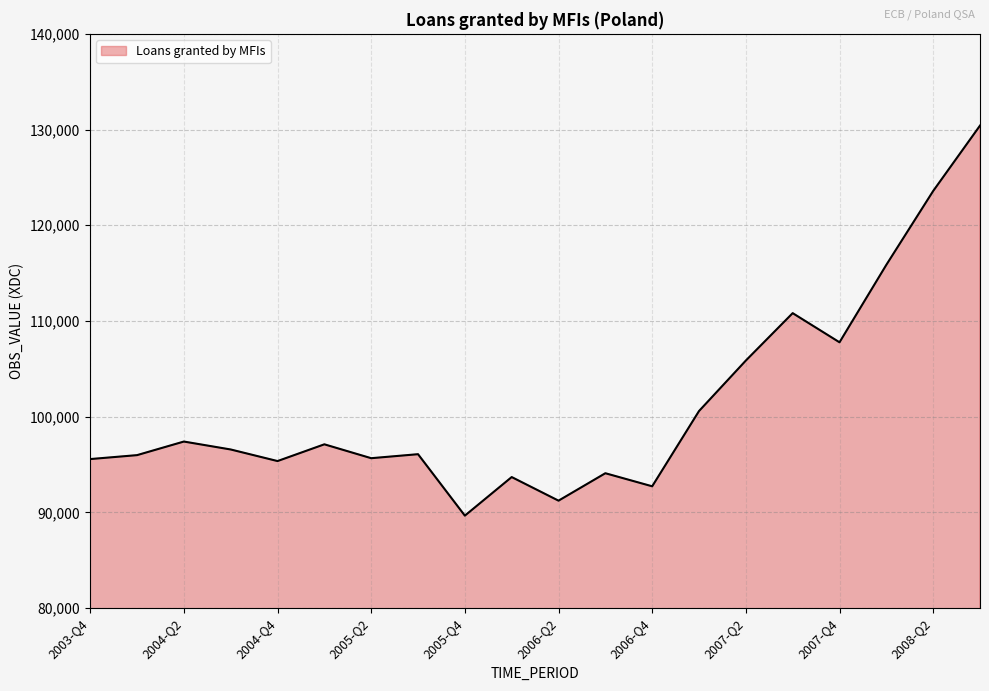

What is the difference between the maximum and minimum values?

40749.8